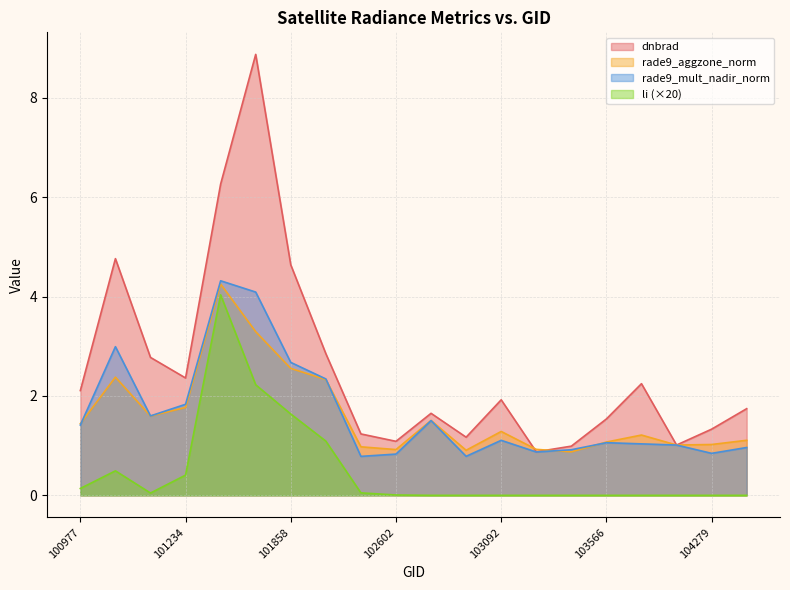

What is the value of the li point at the 8th from the left?

1.1